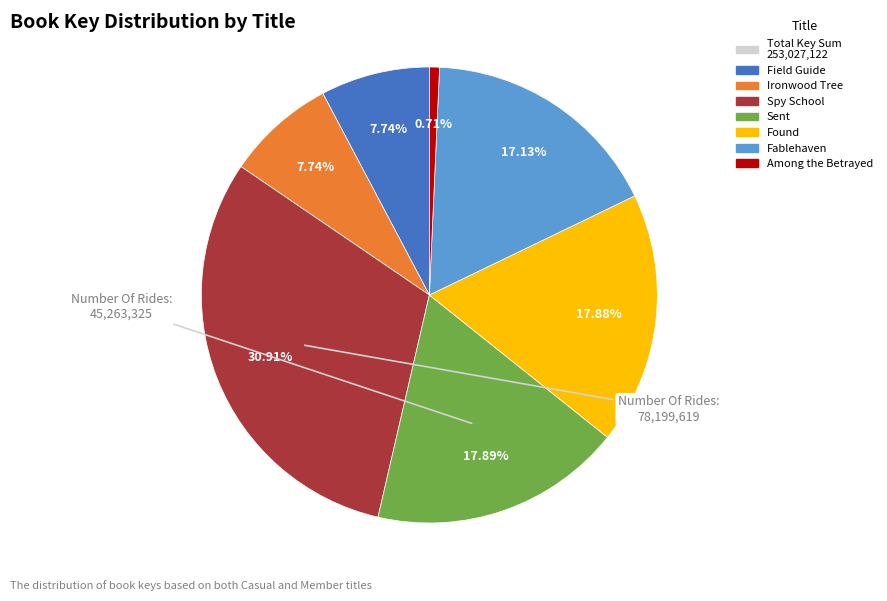

Is there a majority slice in this chart?

No